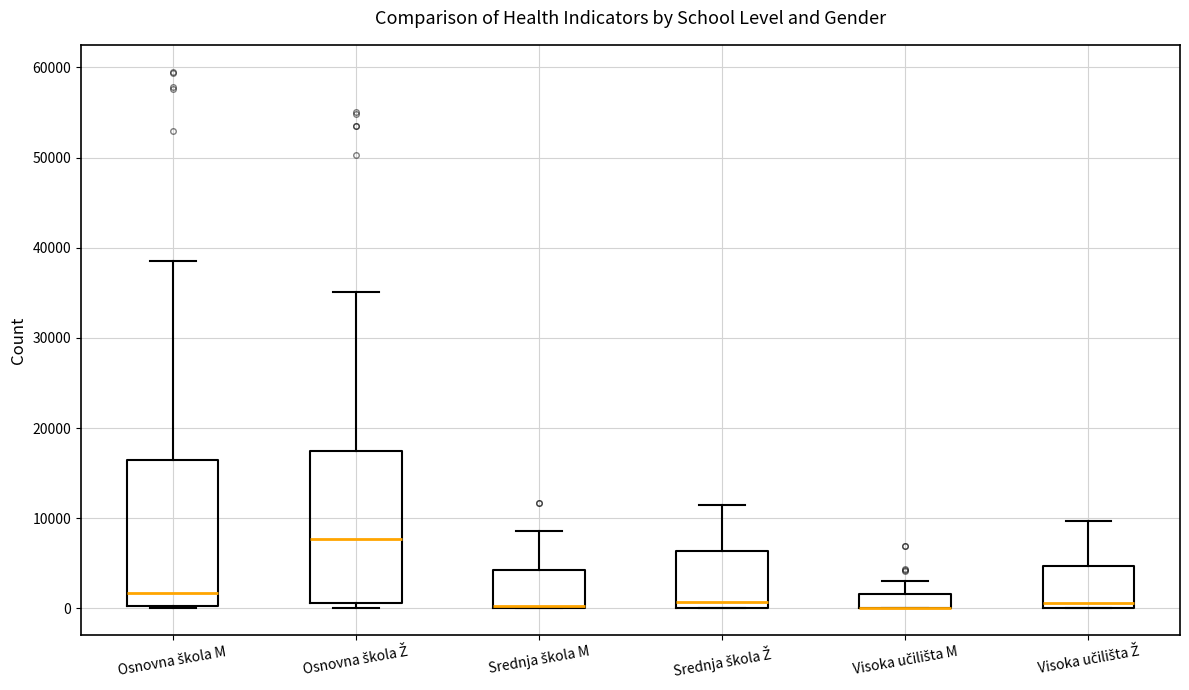

Where does the upper whisker of the box for Osnovna škola M end on the y-axis? The values are not printed on the chart, so give them approximately, as read against the axis.

39000